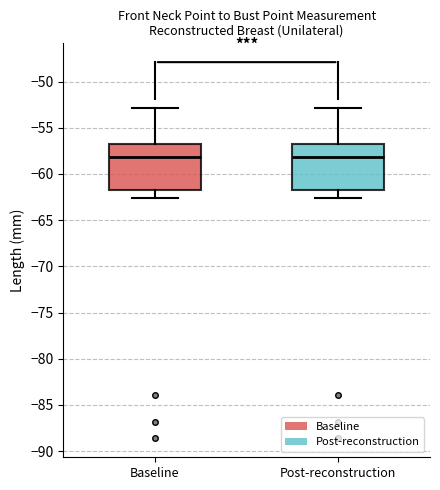

Reading left to right, transcribe this box plot: for each box, give where its median line is, the range the box spans, and where its two whiskers end, as read against the y-axis. The values are not printed on the chart, so give them approximately, as read against the axis.

Baseline: median -58.0, box -61.5 to -56.5, whiskers -62.5 to -53.0
Post-reconstruction: median -58.0, box -61.5 to -56.5, whiskers -62.5 to -53.0